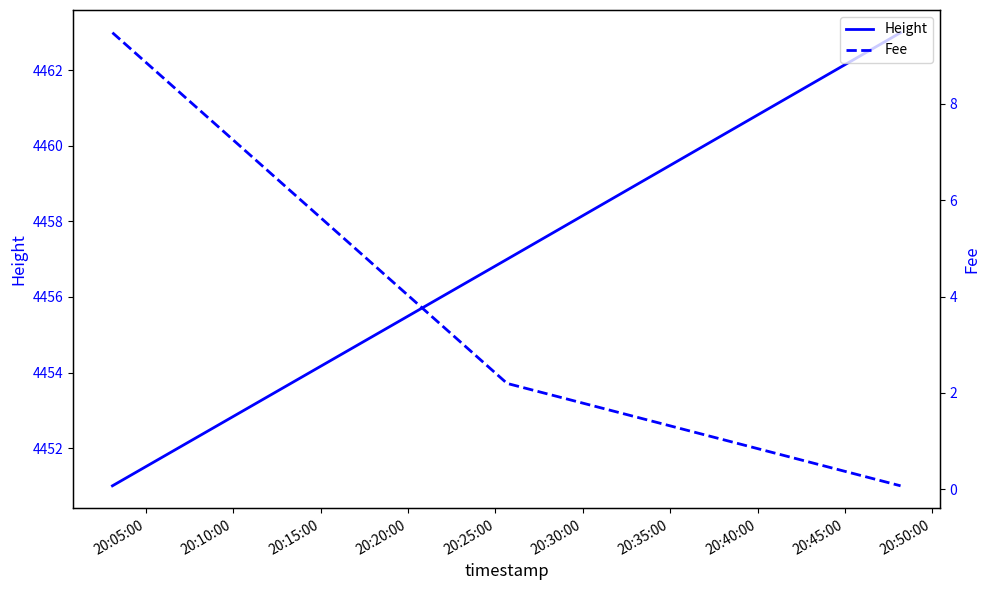

Which has a higher value, 20:10:00 or 20:15:00?

20:15:00